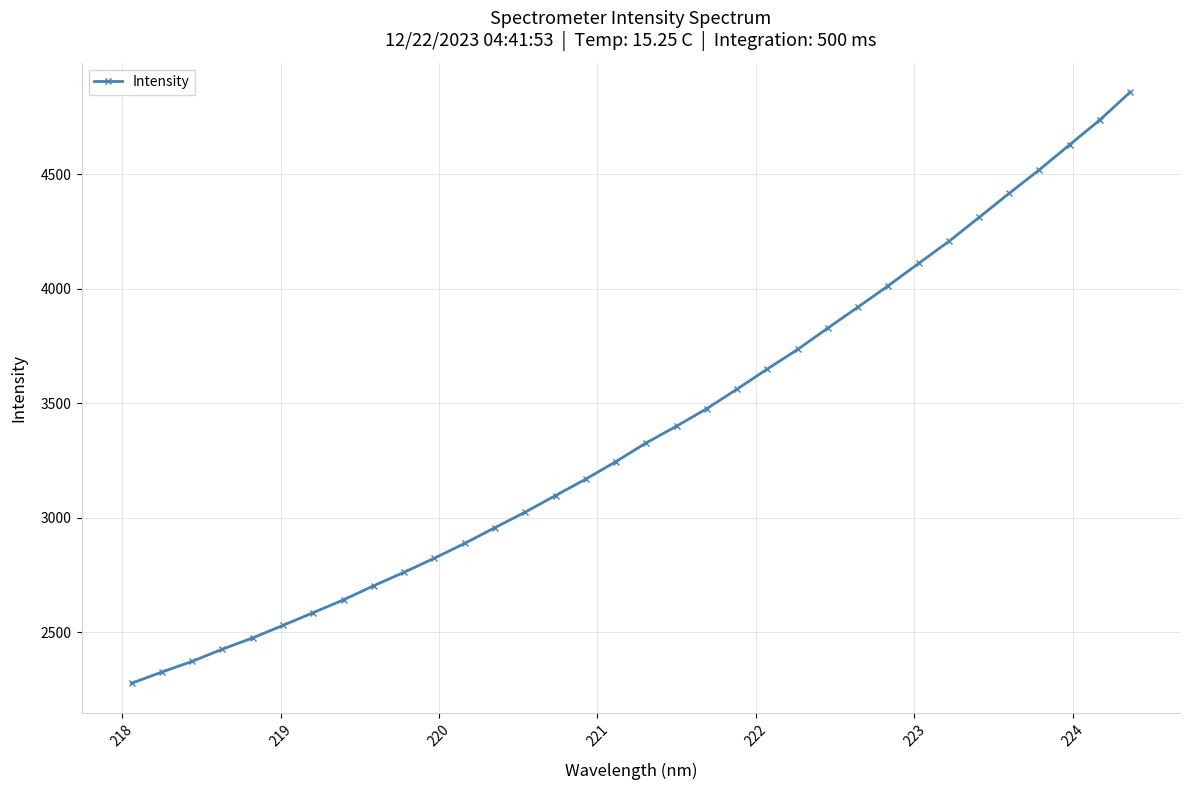

What is the difference between the maximum and minimum values?

2582.3